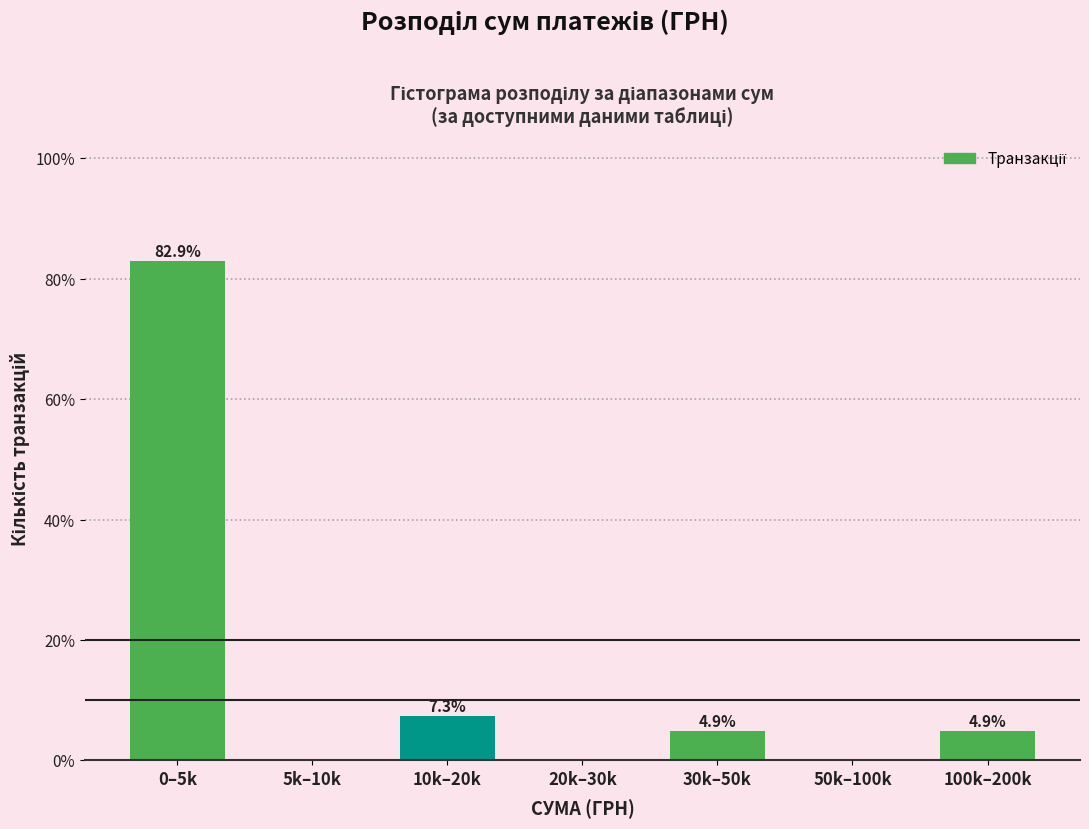

Reading left to right, list all the values displayed in this chart.

0–5k=82.9	5k–10k=0.0	10k–20k=7.3	20k–30k=0.0	30k–50k=4.9	50k–100k=0.0	100k–200k=4.9